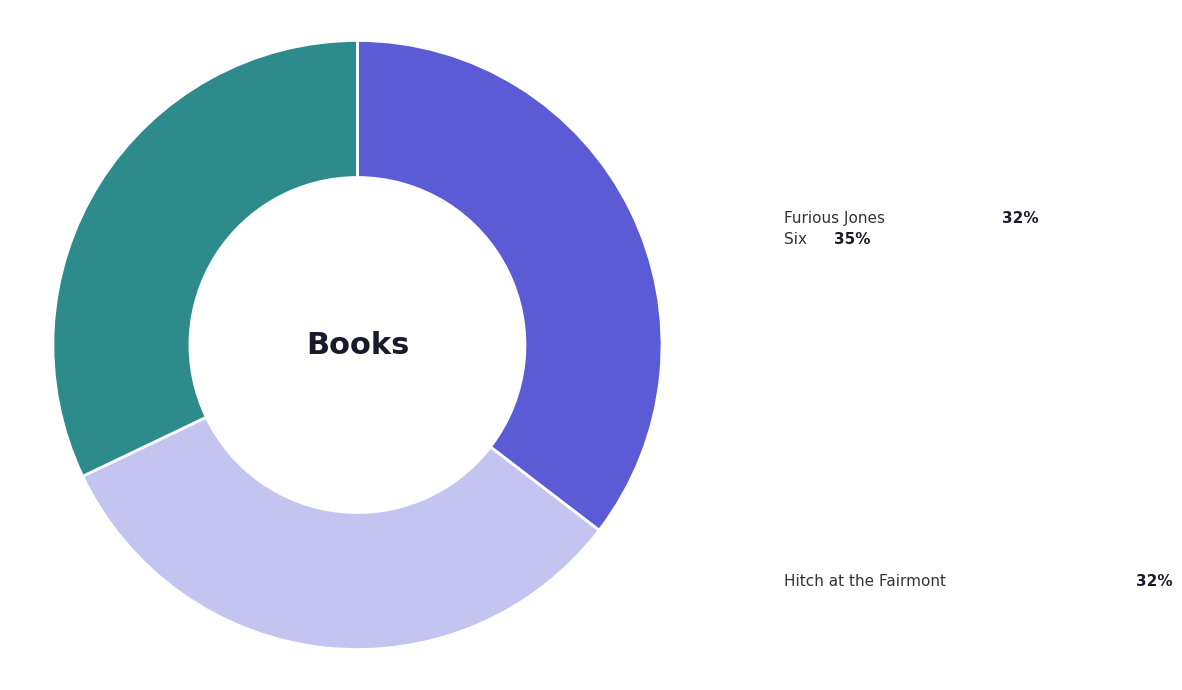

Is there a majority slice in this chart?

No